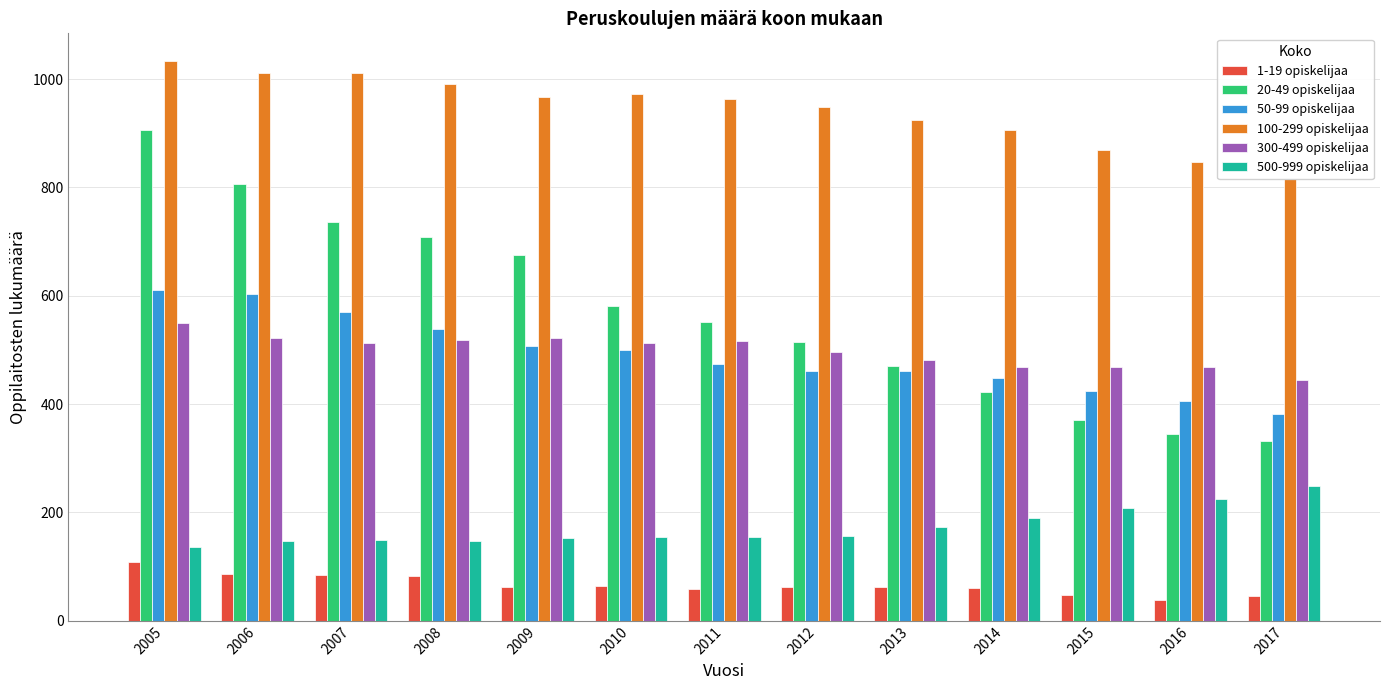

At how many categories does at least one series exceed 575?

13